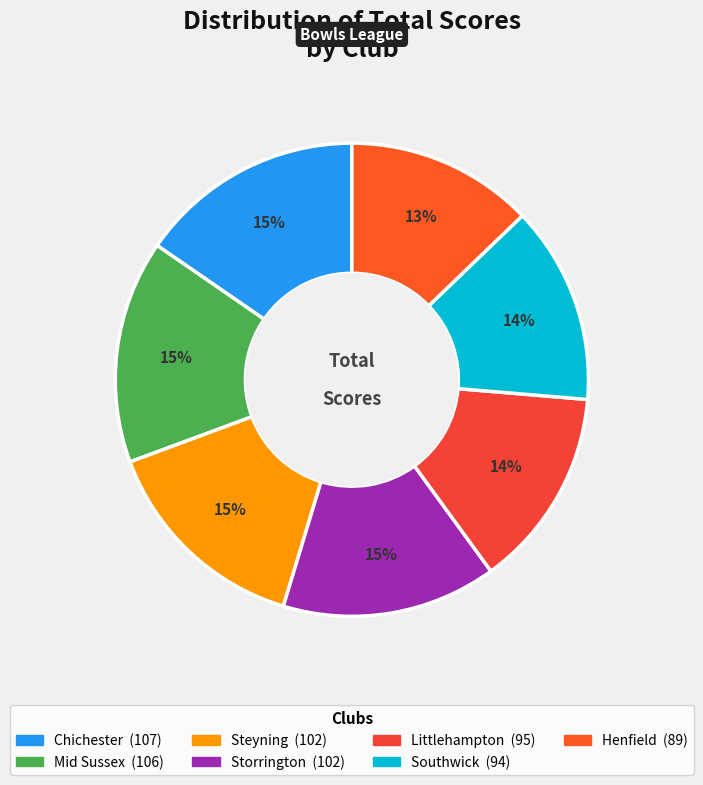

Which category has the biggest portion of the pie?

Chichester